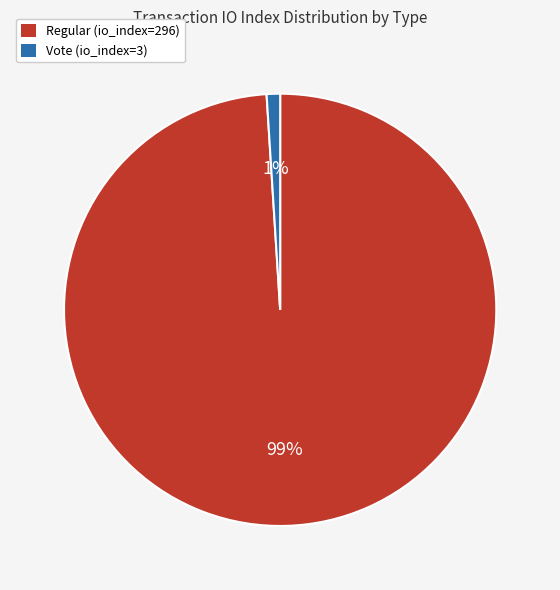

How many segments does this pie chart have?

2